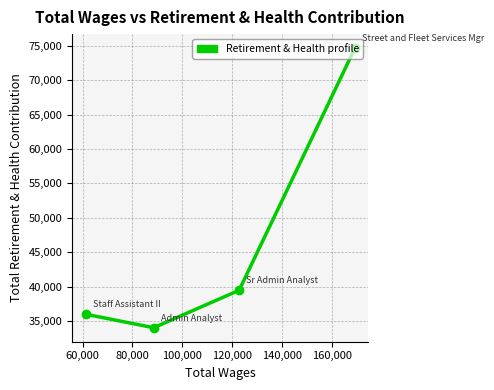

What is the value of the 4th point from the left?

74677